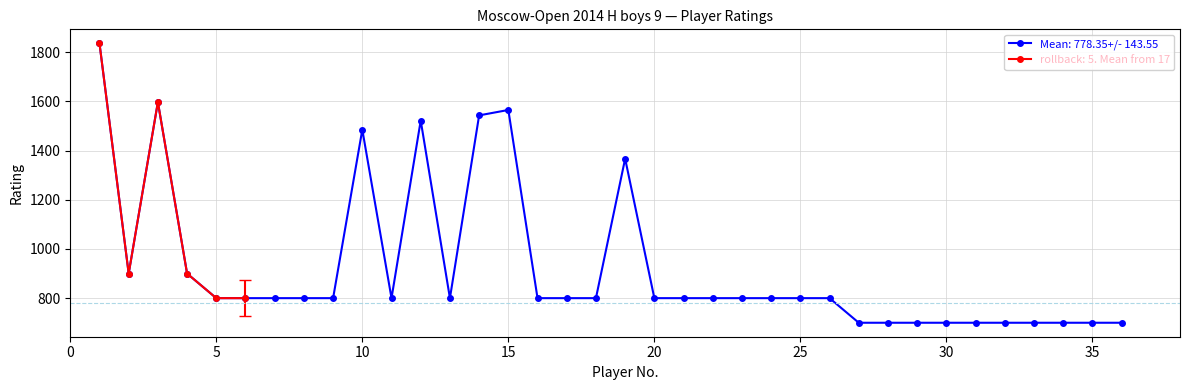

Reading right to left, list all the values displayed in this chart.

36=700	35=700	34=700	33=700	32=700	31=700	30=700	29=700	28=700	27=700	26=800	25=800	24=800	23=800	22=800	21=800	20=800	19=1367	18=800	17=800	16=800	15=1565	14=1543	13=800	12=1522	11=800	10=1485	9=800	8=800	7=800	6=800	5=800	4=900	3=1597	2=900	1=1836